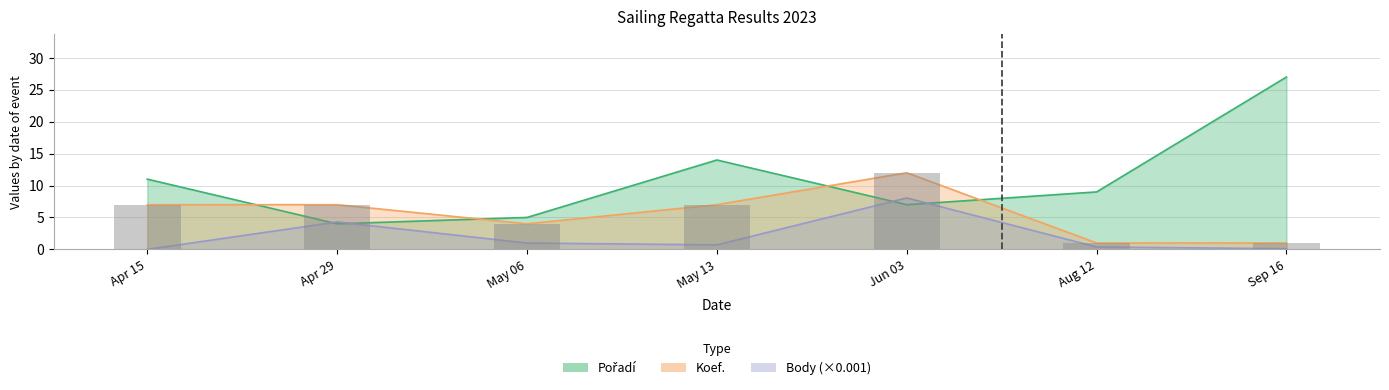

Is it true that Pořadí equals 4.0 at Apr 29?

True